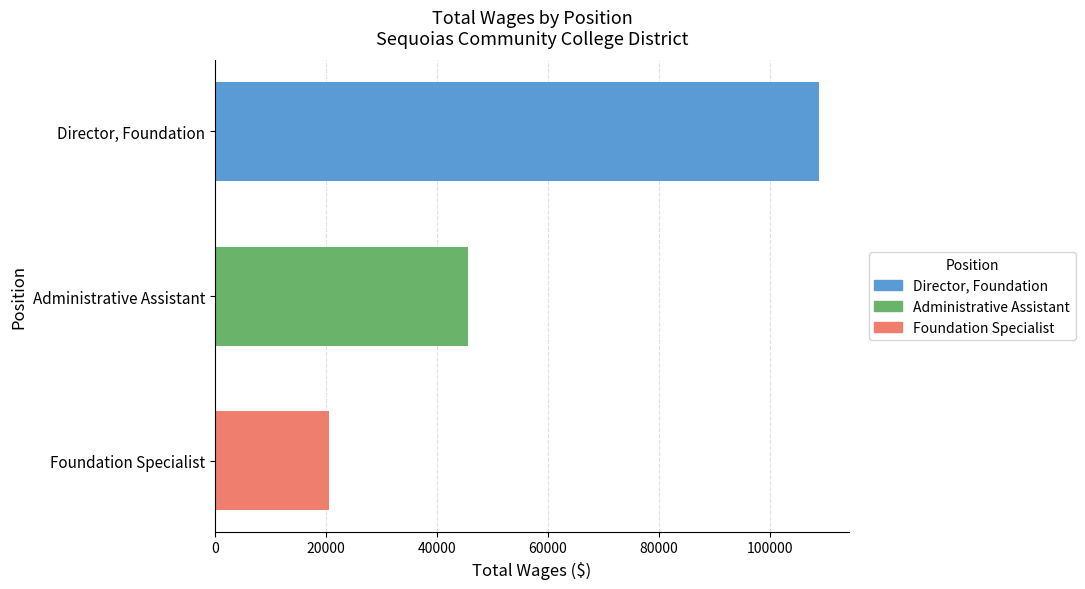

Is it true that the value at Foundation Specialist is 11007?

False